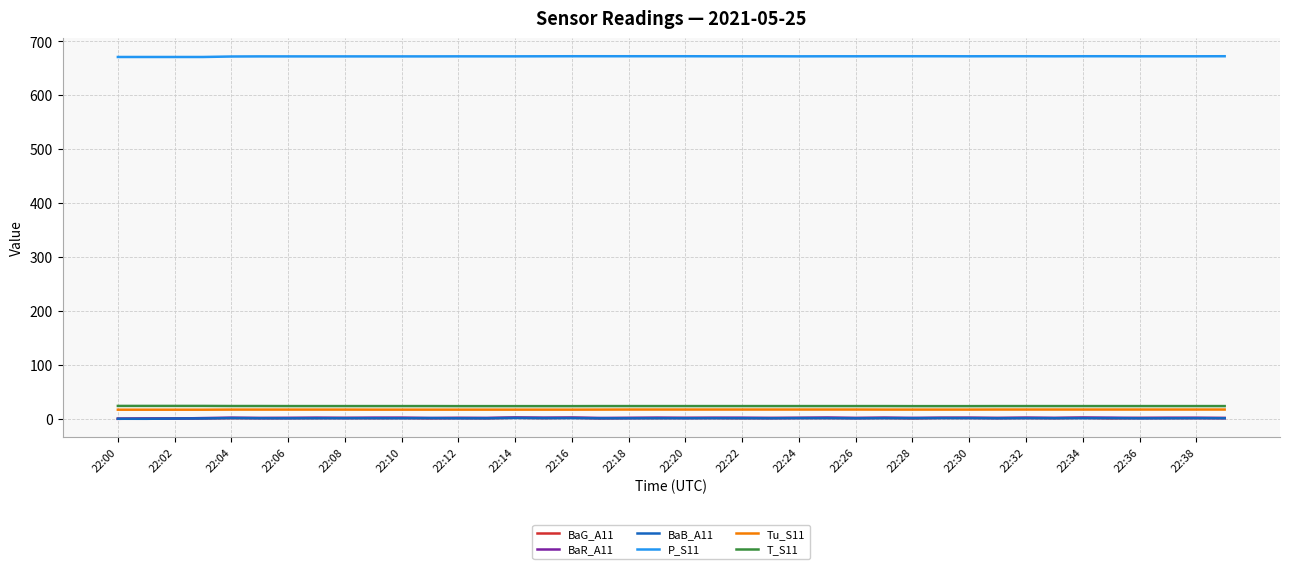

True or false: T_S11 and BaB_A11 cross at least once.

False